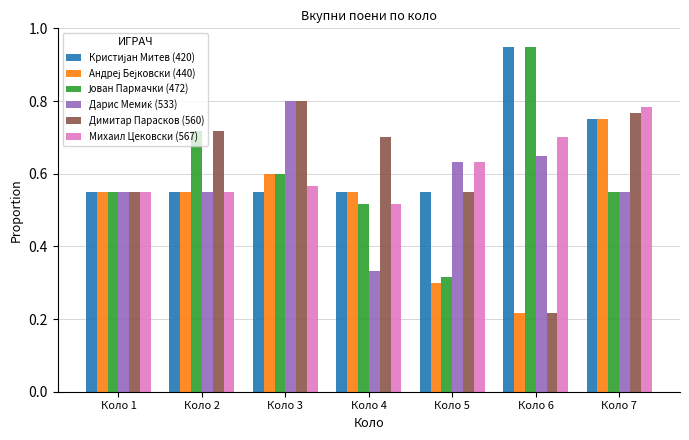

At how many categories does at least one series exceed 0?

7